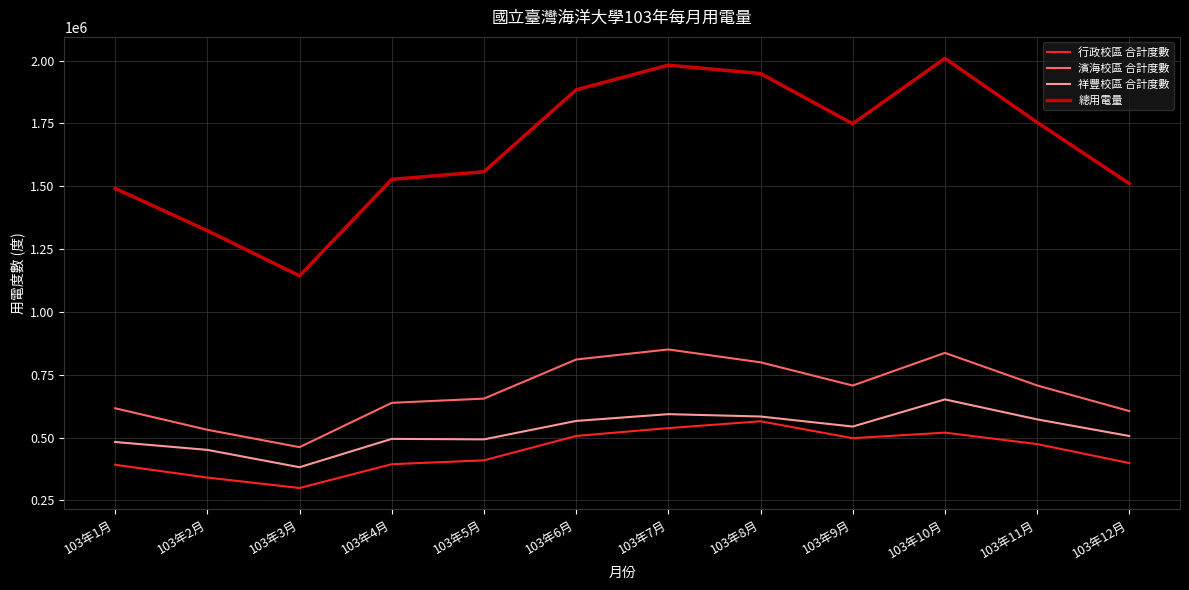

What are all the series names shown in the legend?

行政校區 合計度數, 濱海校區 合計度數, 祥豐校區 合計度數, 總用電量